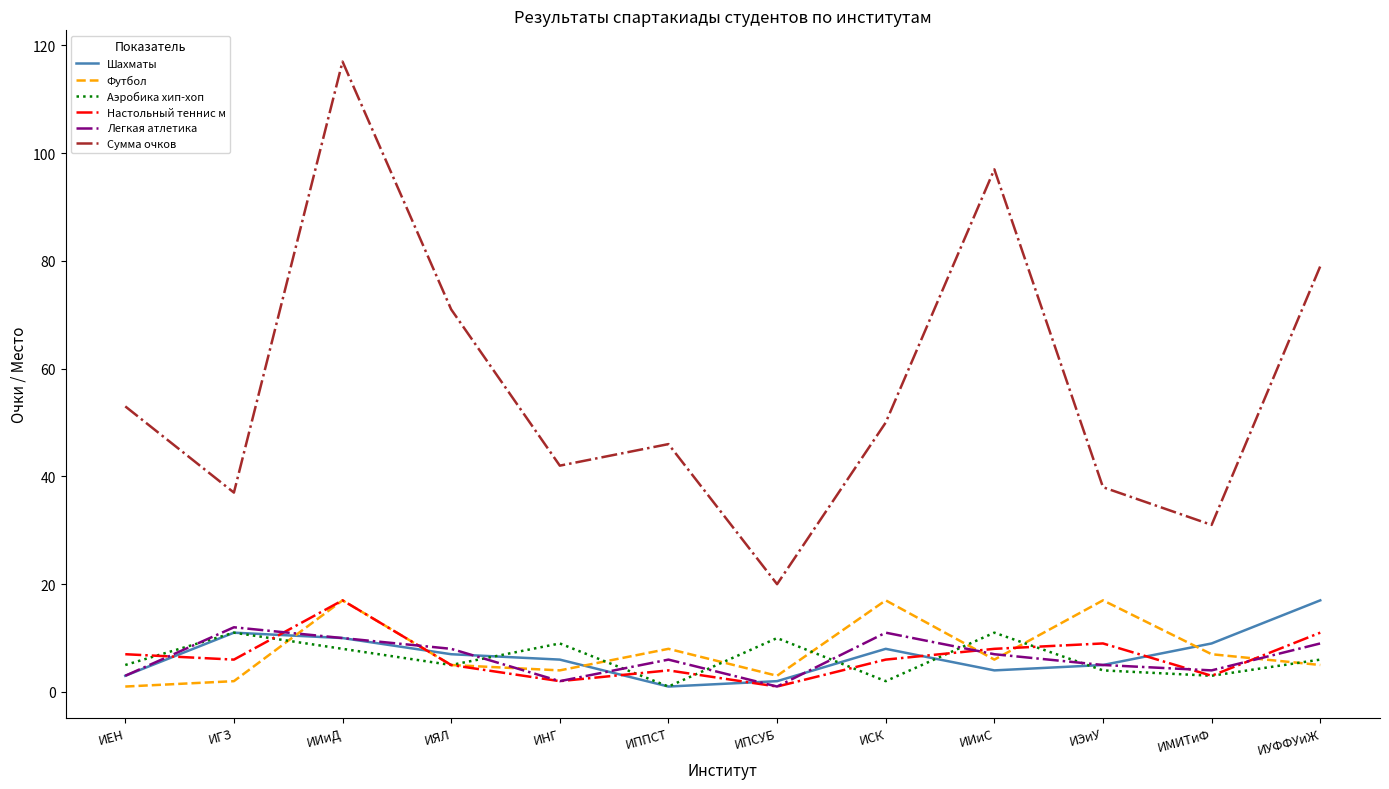

Which series has the largest total across all categories?

Сумма очков